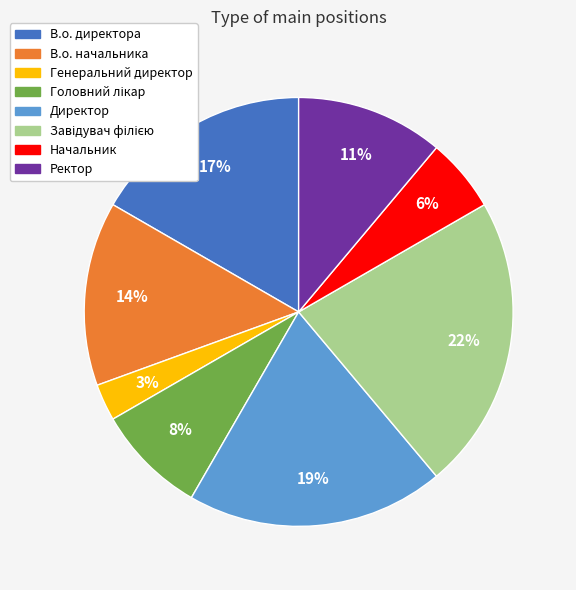

Which category has the smallest portion of the pie?

Генеральний директор